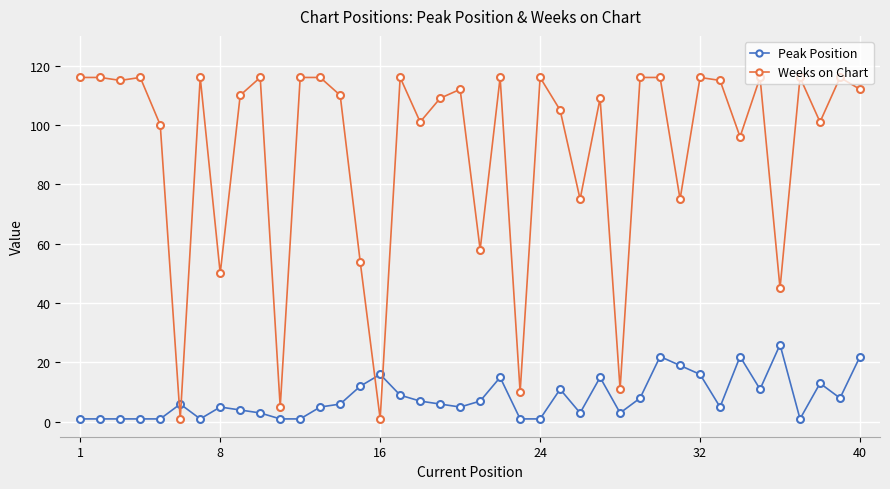

True or false: Peak Position has more than 0 points higher than both neighbors.

True